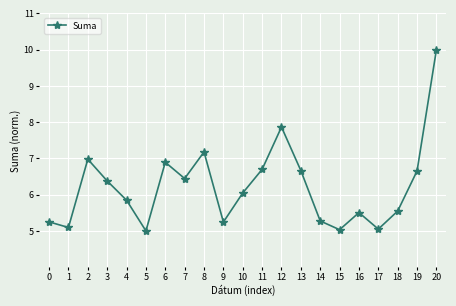

What is the change in value from 3 to 8?

+0.8